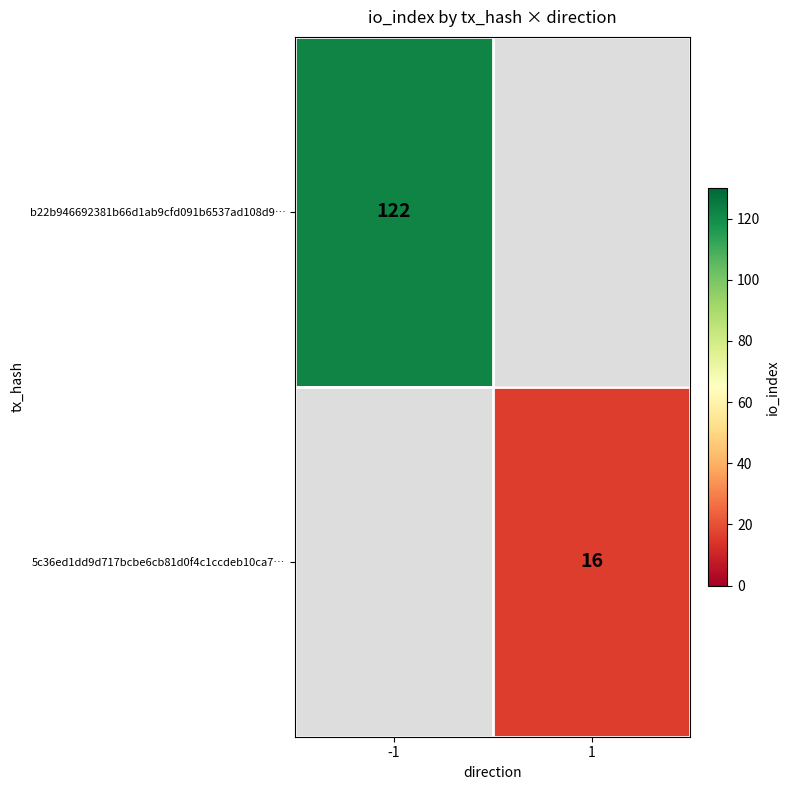

What is the maximum value shown in the chart?

122.0